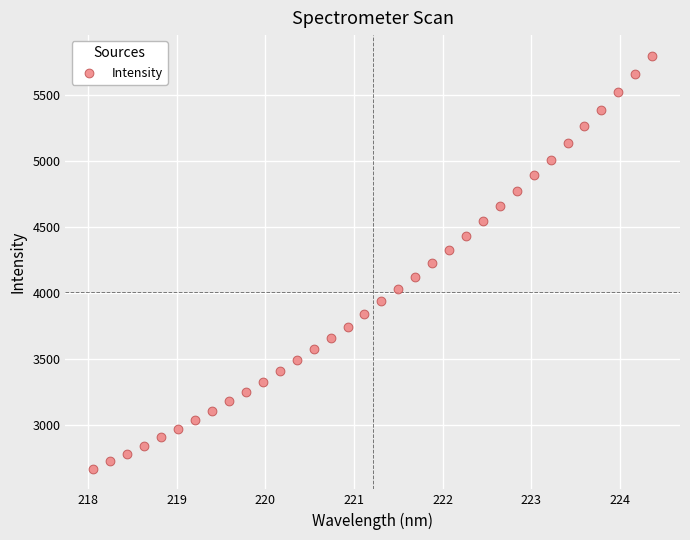

What is the range of X values (max minus min)?

6.3